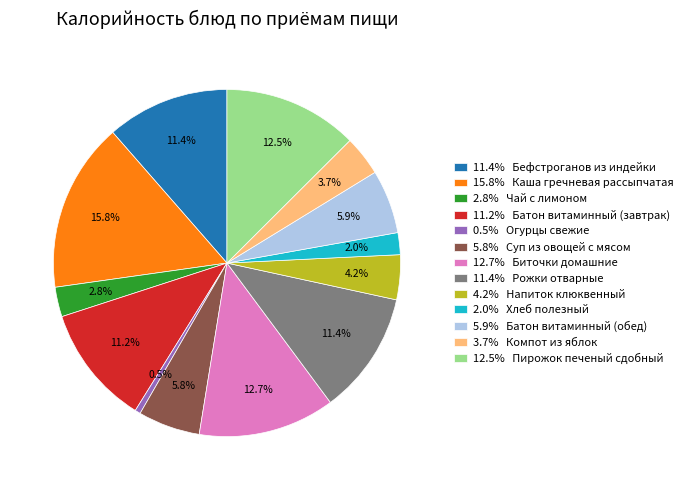

What is the smallest slice in the pie chart?

0.5% Огурцы свежие